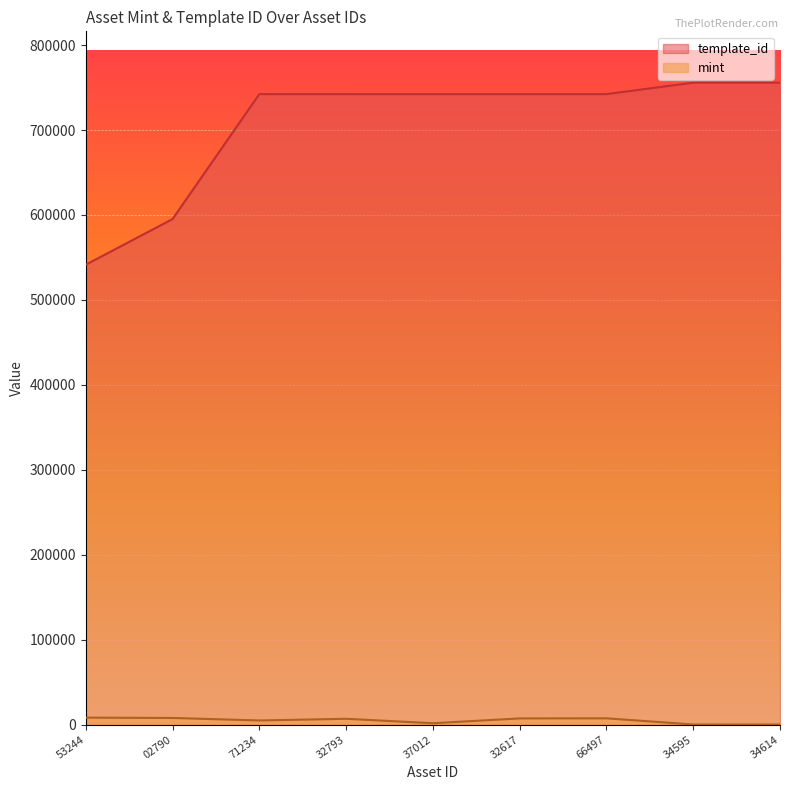

What is the difference between the highest and lowest values at 66497?

734831